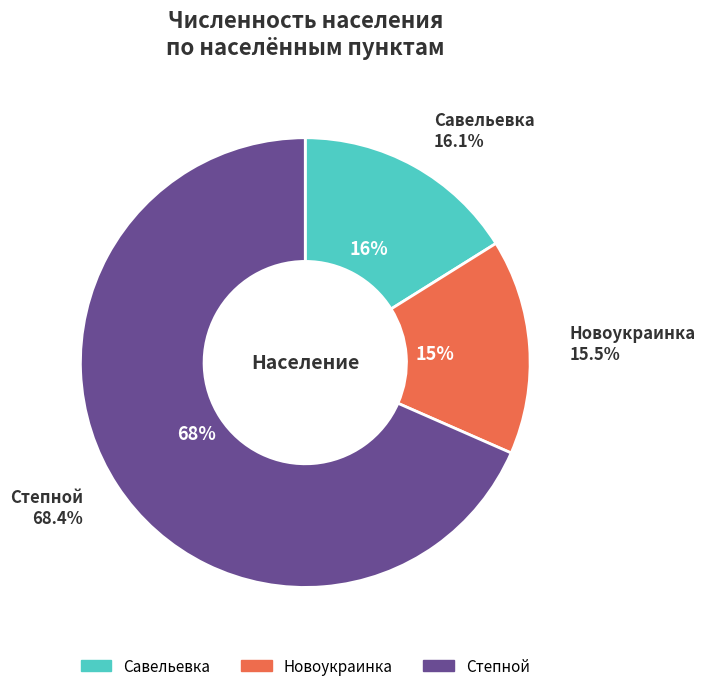

Rank the categories by value from lowest to highest.

Новоукраинка, Савельевка, Степной